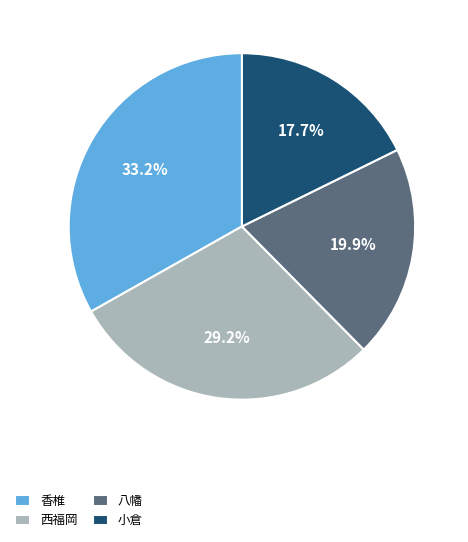

Which has a higher value, 小倉 or 八幡?

八幡